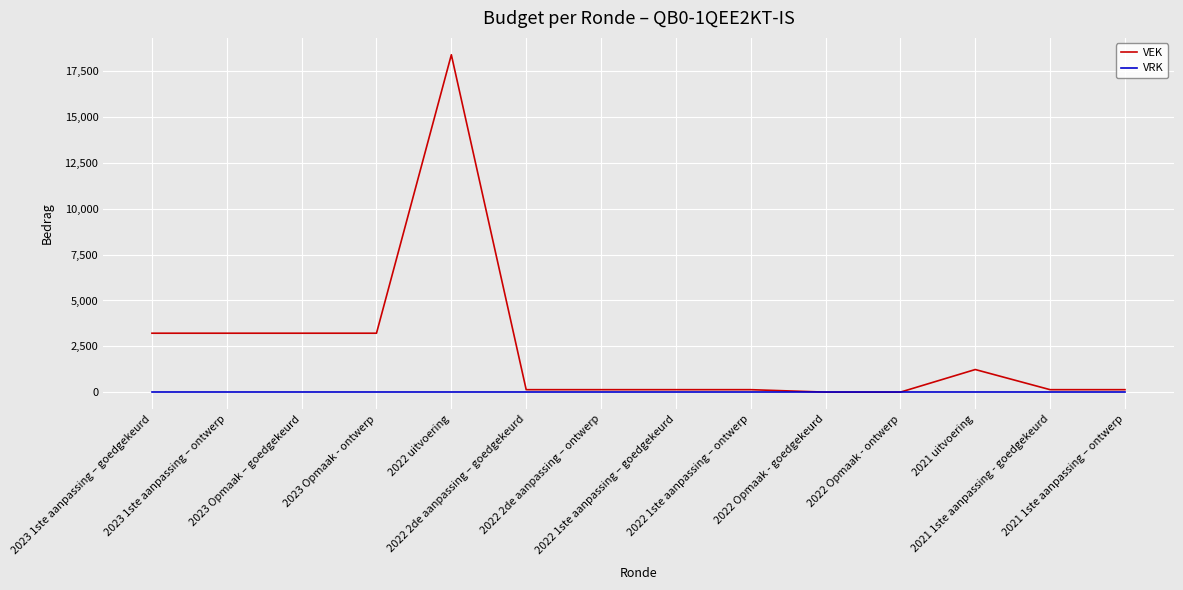

How many distinct data groups are displayed?

2